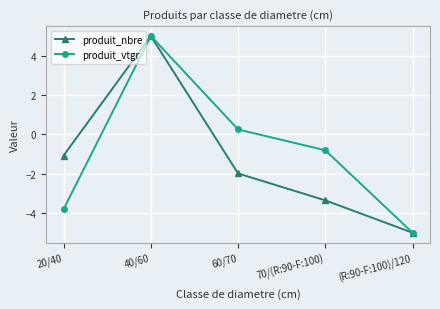

How many data points in produit_vtgr are less than 0?

3